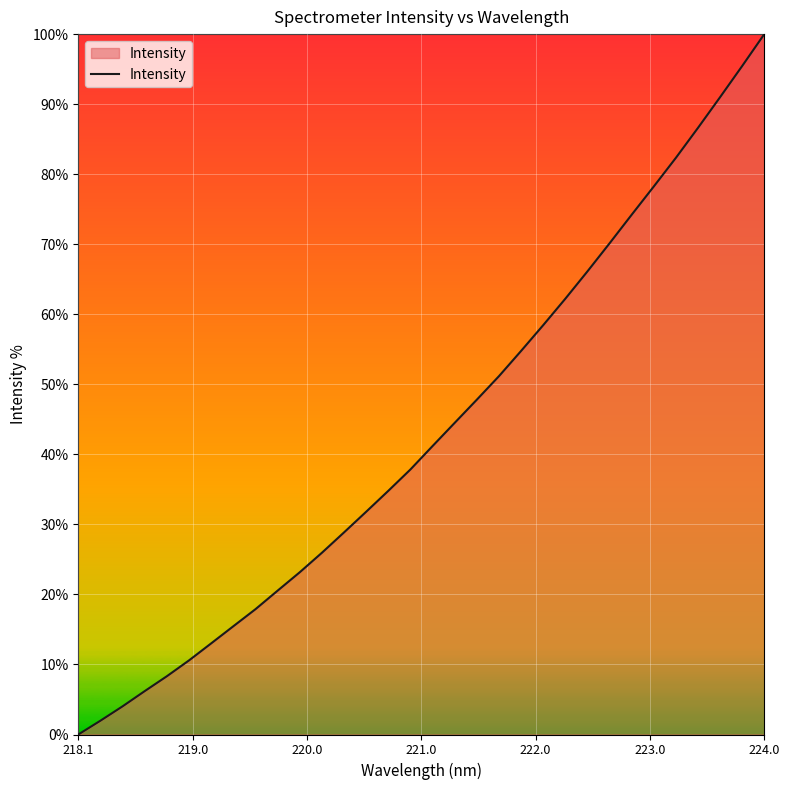

What is the difference between the maximum and minimum values?

100.0